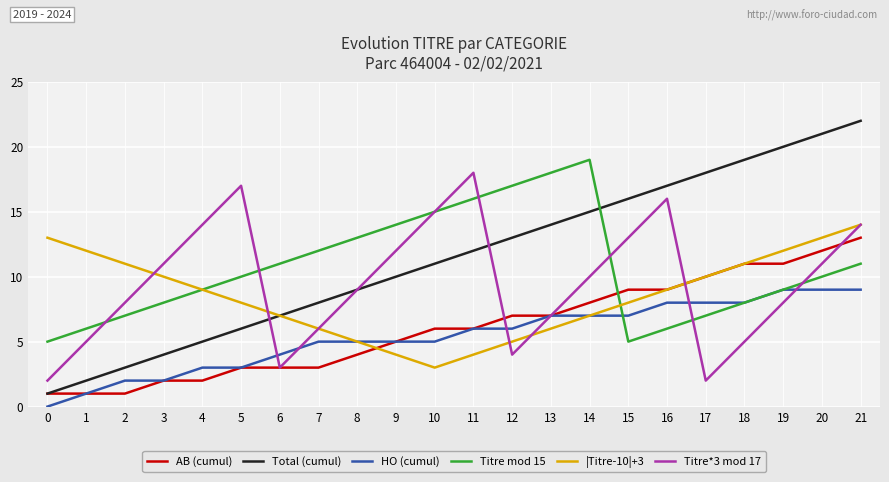

Is the value of Total (cumul) at 6 greater than the value of Titre*3 mod 17 at 10?

No